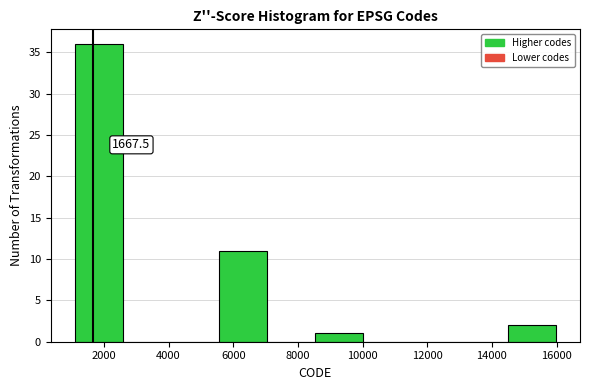

Over which range of the x-axis is the bar tallest?

1200 to 2600